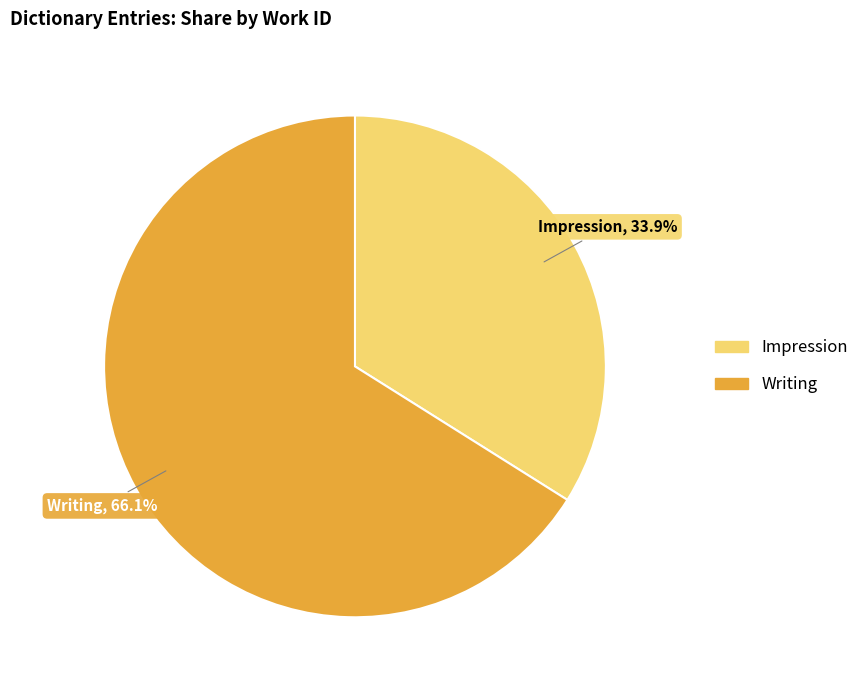

How many segments does this pie chart have?

2